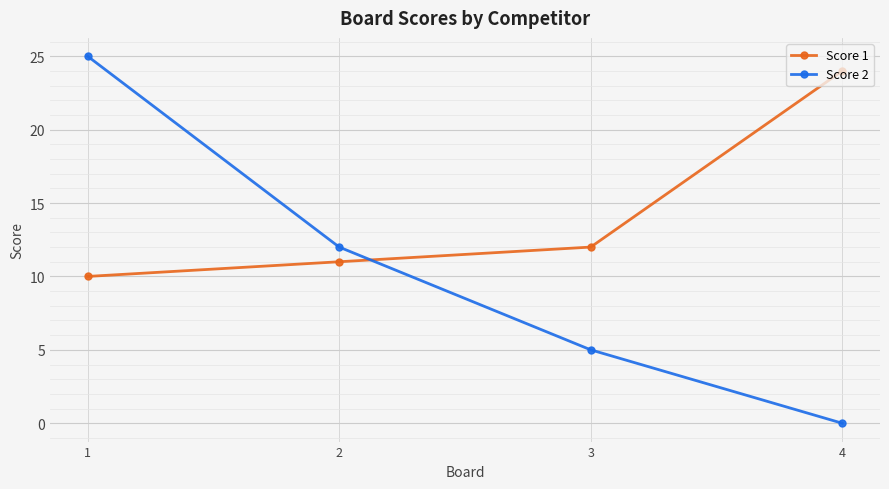

What is the value of the Score 1 point at the 4th from the left?

24